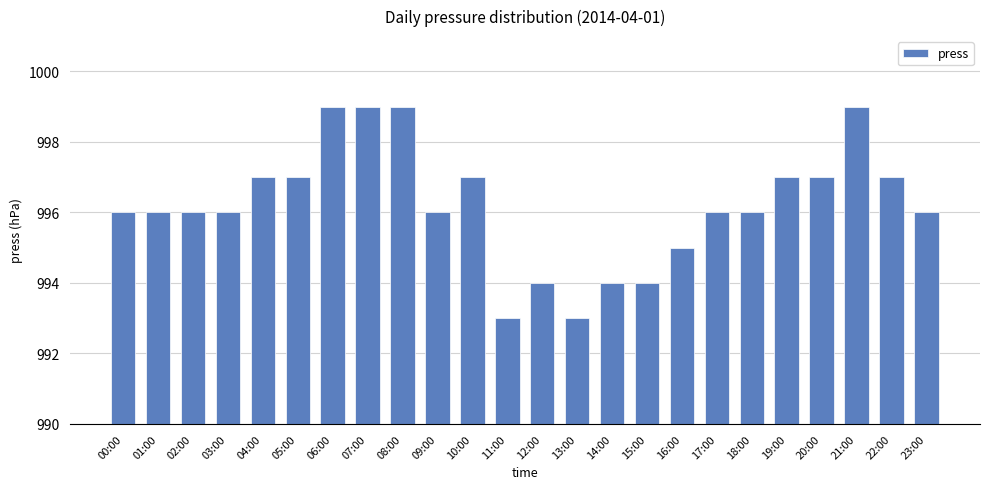

What is the difference between the second highest and minimum values?

6